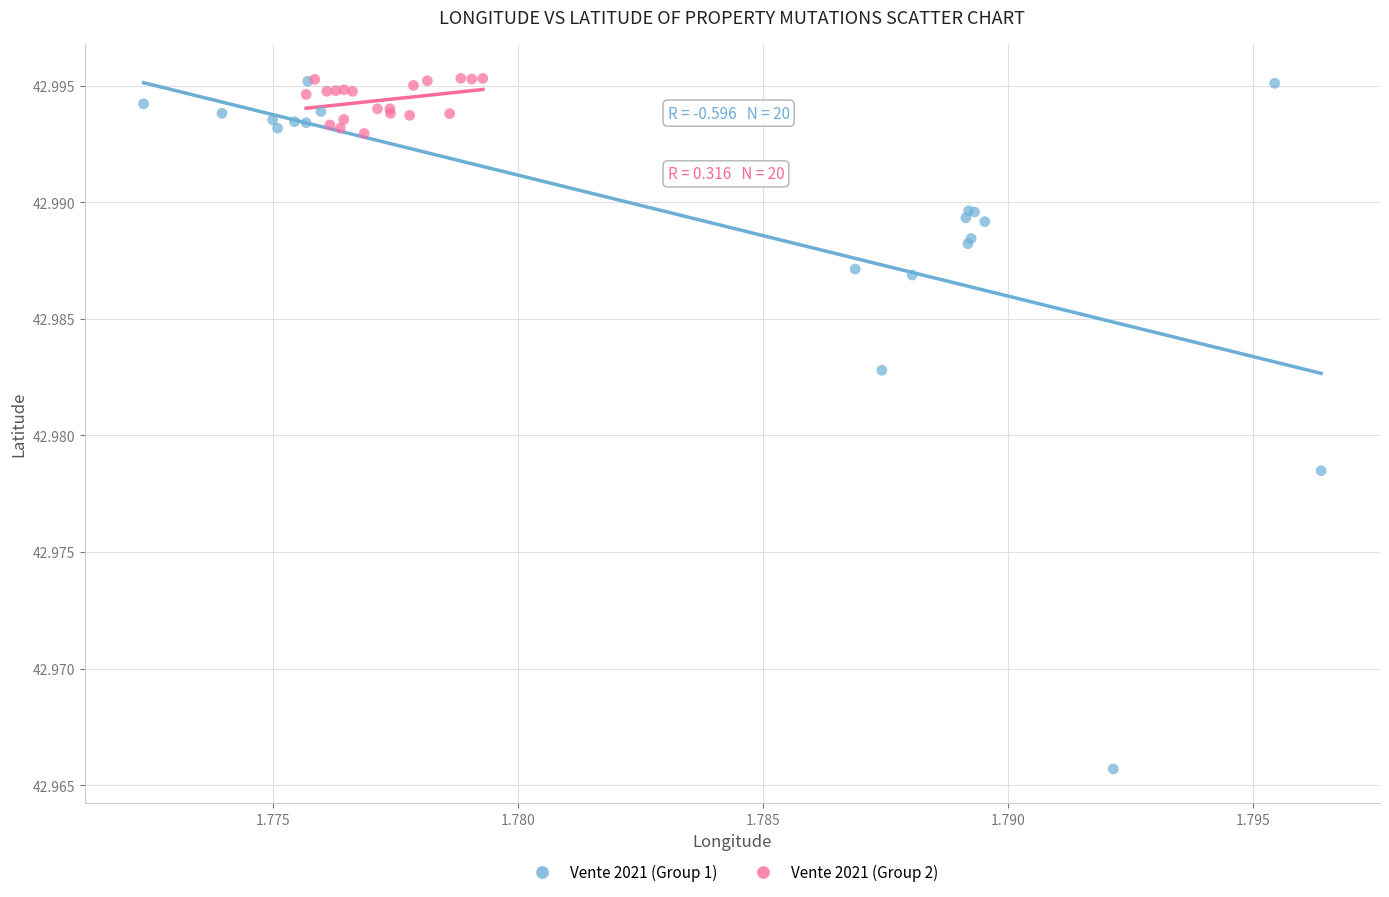

Which series reaches the minimum Y coordinate?

Vente 2021 (Group 1)